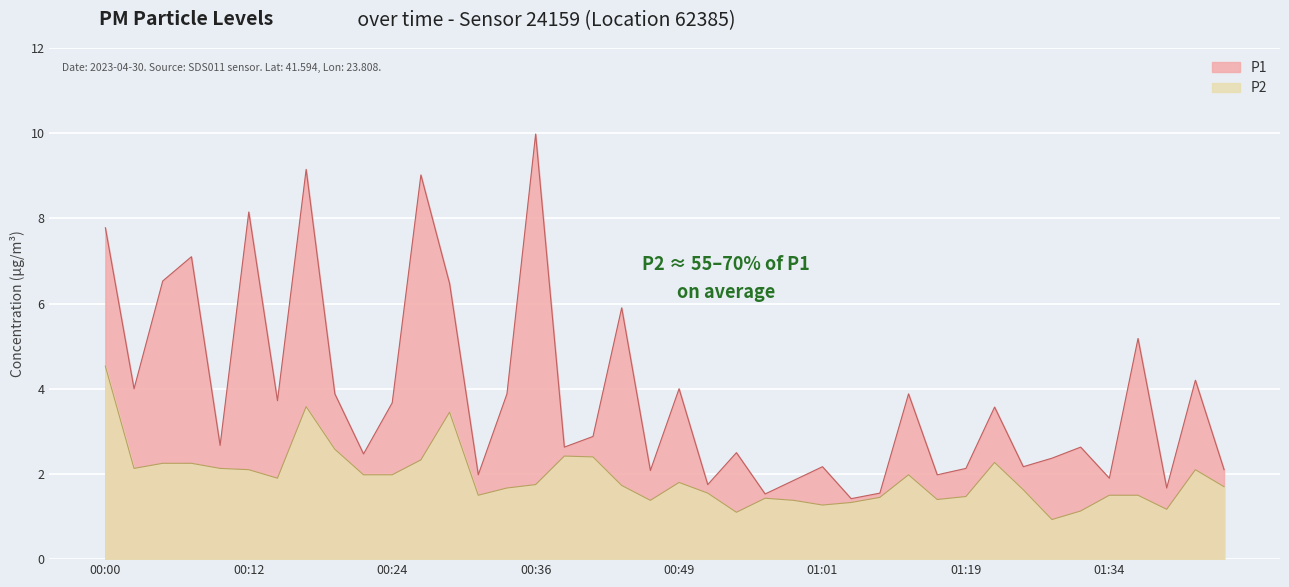

At which category does P1 reach its first local valley?

00:02